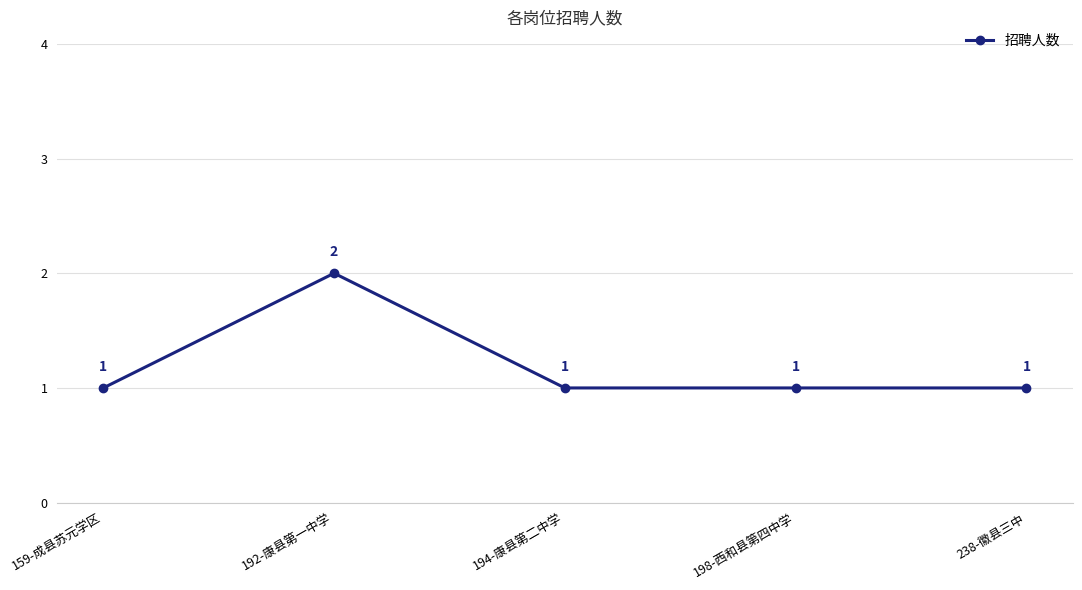

What is the ratio of the value at 194-康县第二中学 to the value at 192-康县第一中学?

0.5